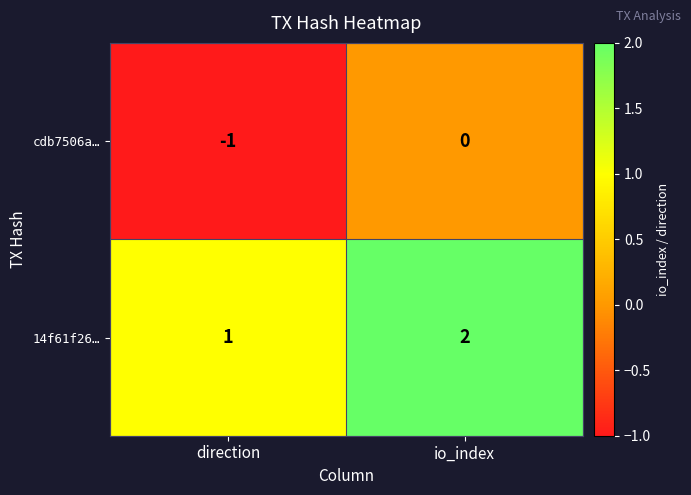

True or false: cdb7506a… has a value of 0 at io_index.

True